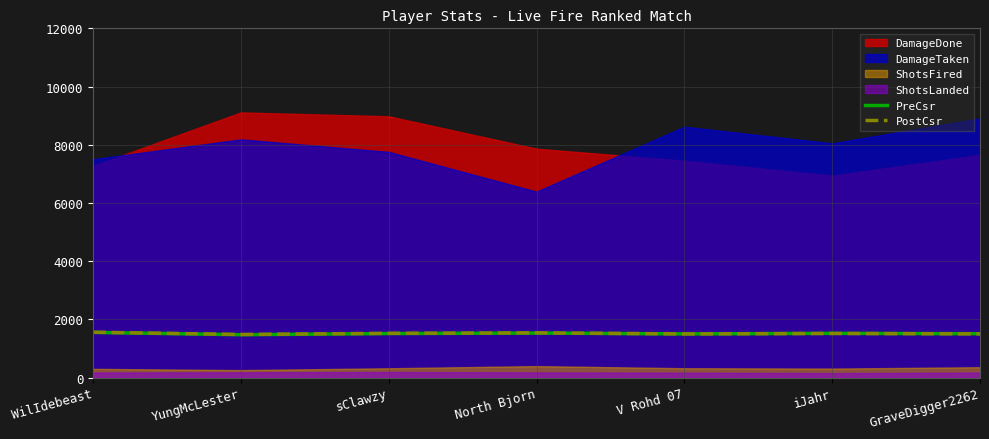

What is the lowest value of the PreCsr series?

1473